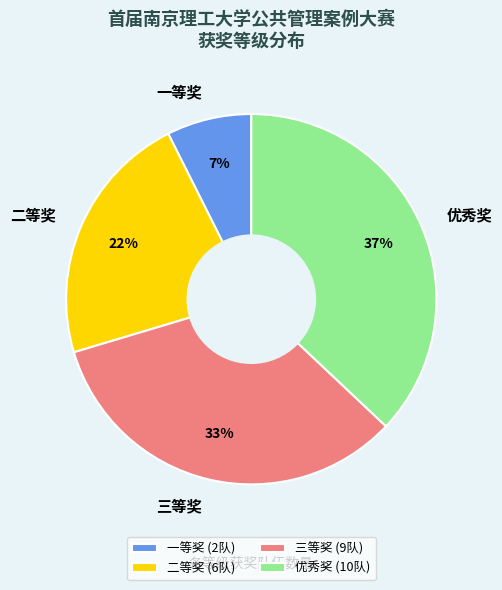

To the nearest percent, what is the difference between the largest and smallest slice percentages?

30%